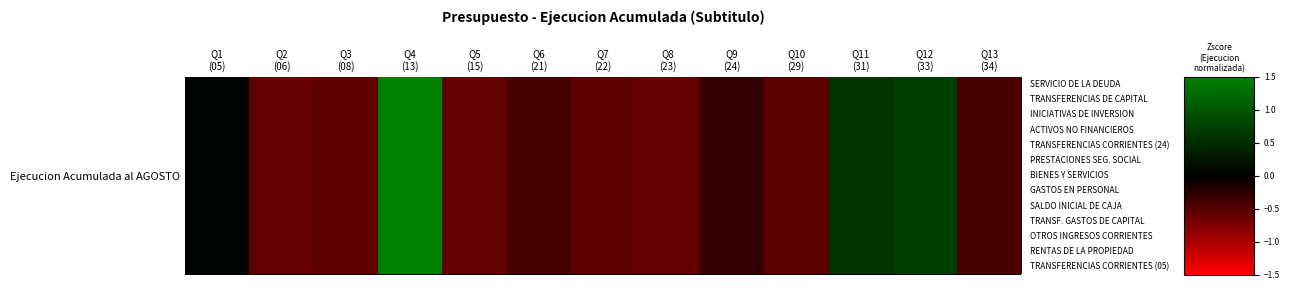

What is the difference between the maximum and minimum values?

3.7